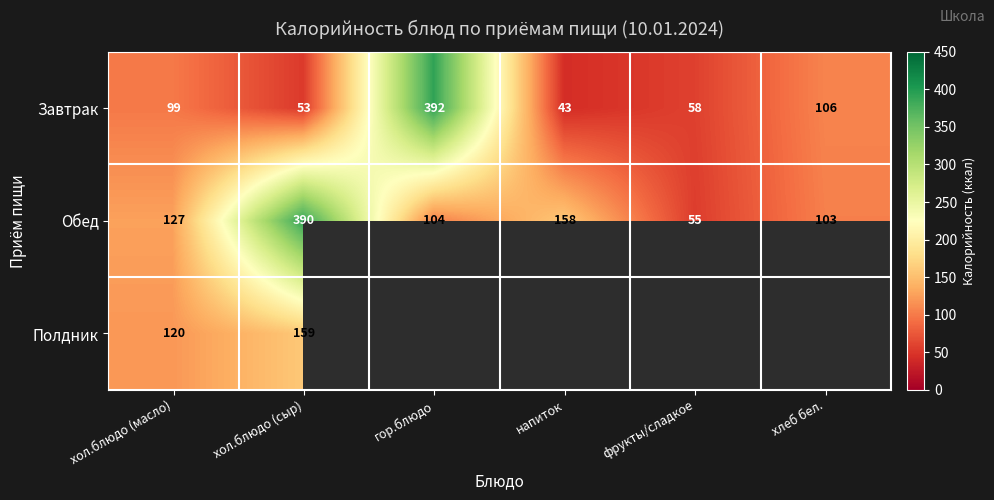

The value of Обед at напиток is 100. True or false?

False